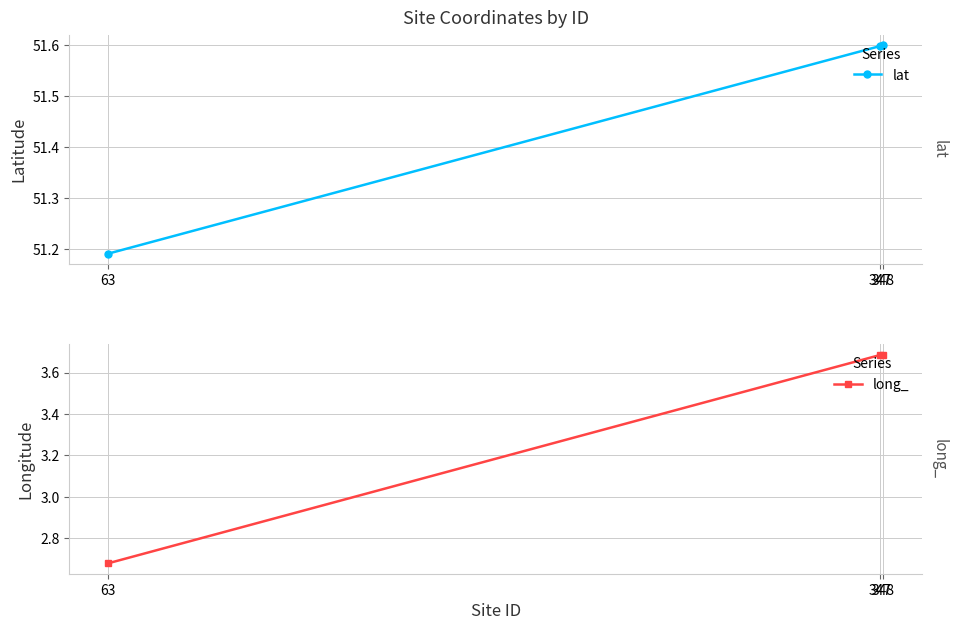

List the series in order of their peak value, lowest first.

long_, lat